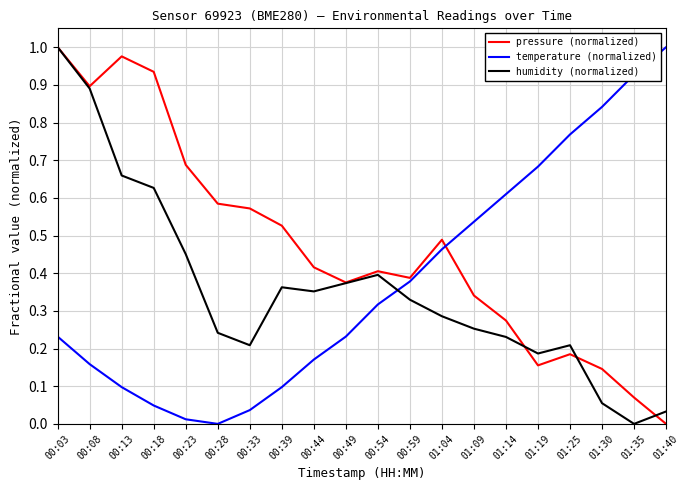

True or false: humidity (normalized) has more than 1 interior local peaks.

True